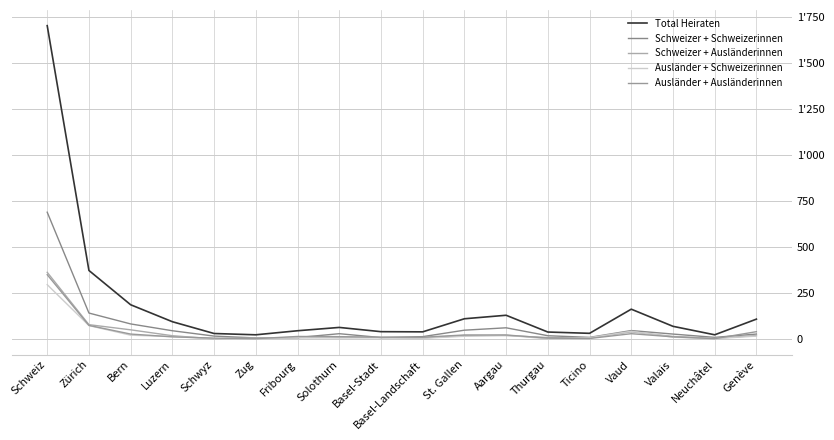

Which series has the largest total across all categories?

Total Heiraten